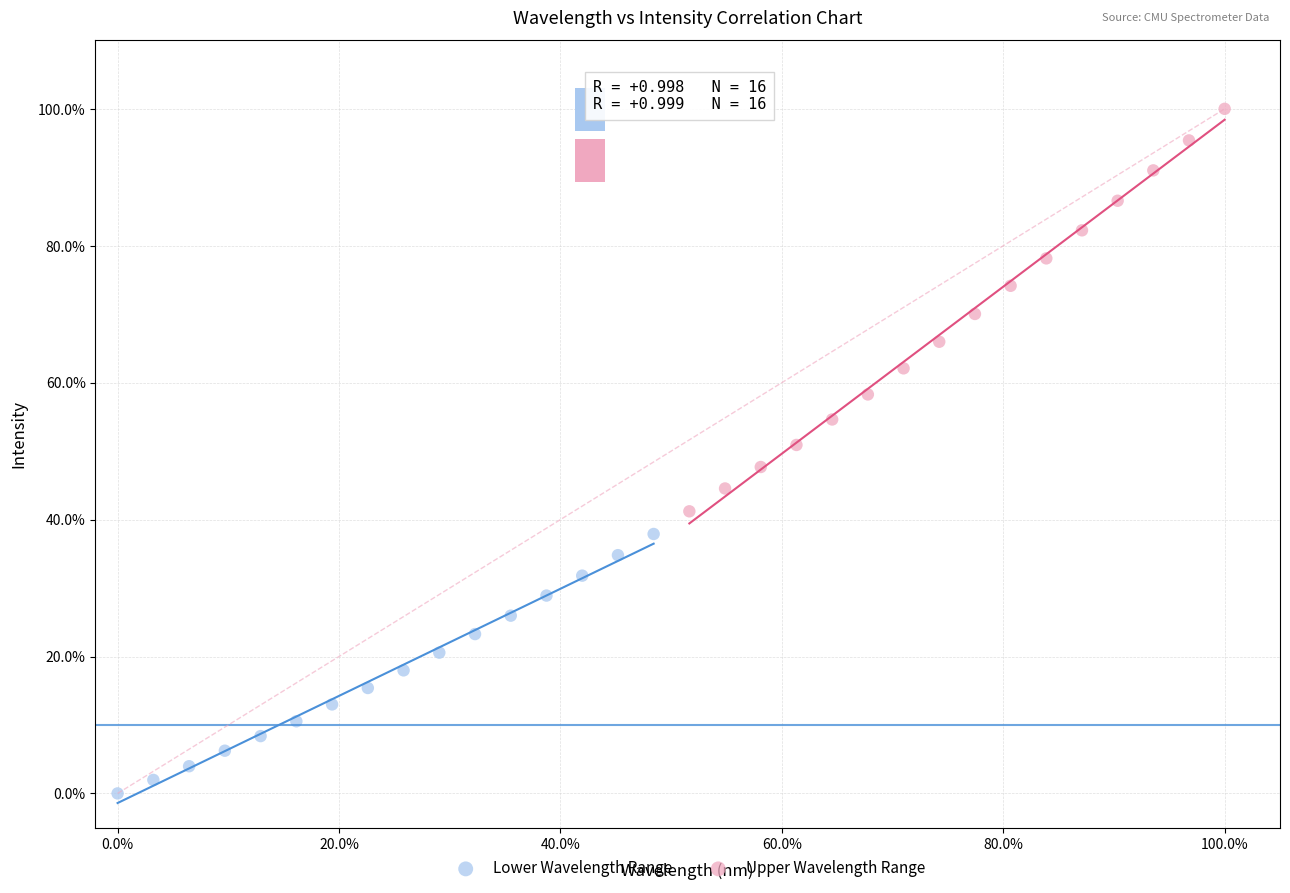

What are all the series names shown in the legend?

Lower Wavelength Range, Upper Wavelength Range